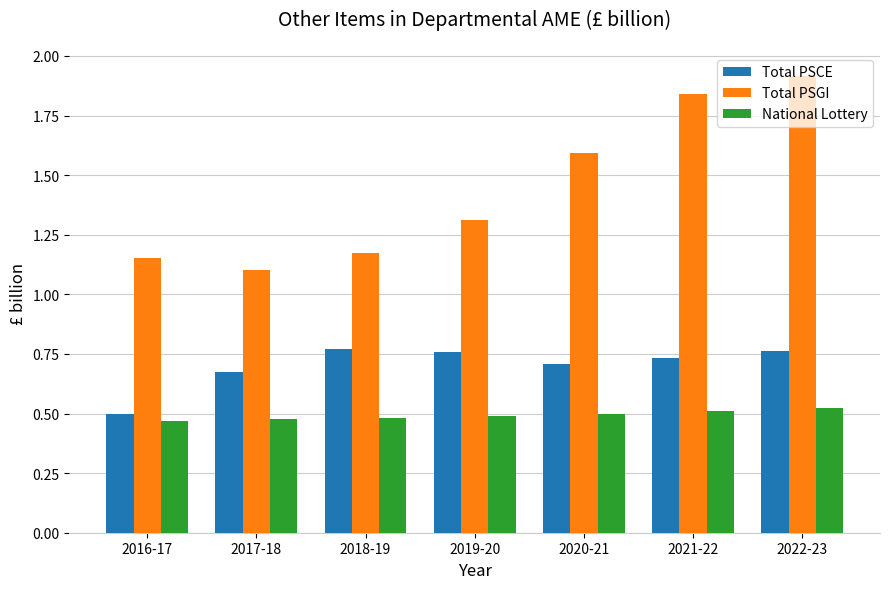

What is the minimum value for Total PSGI?

1.1